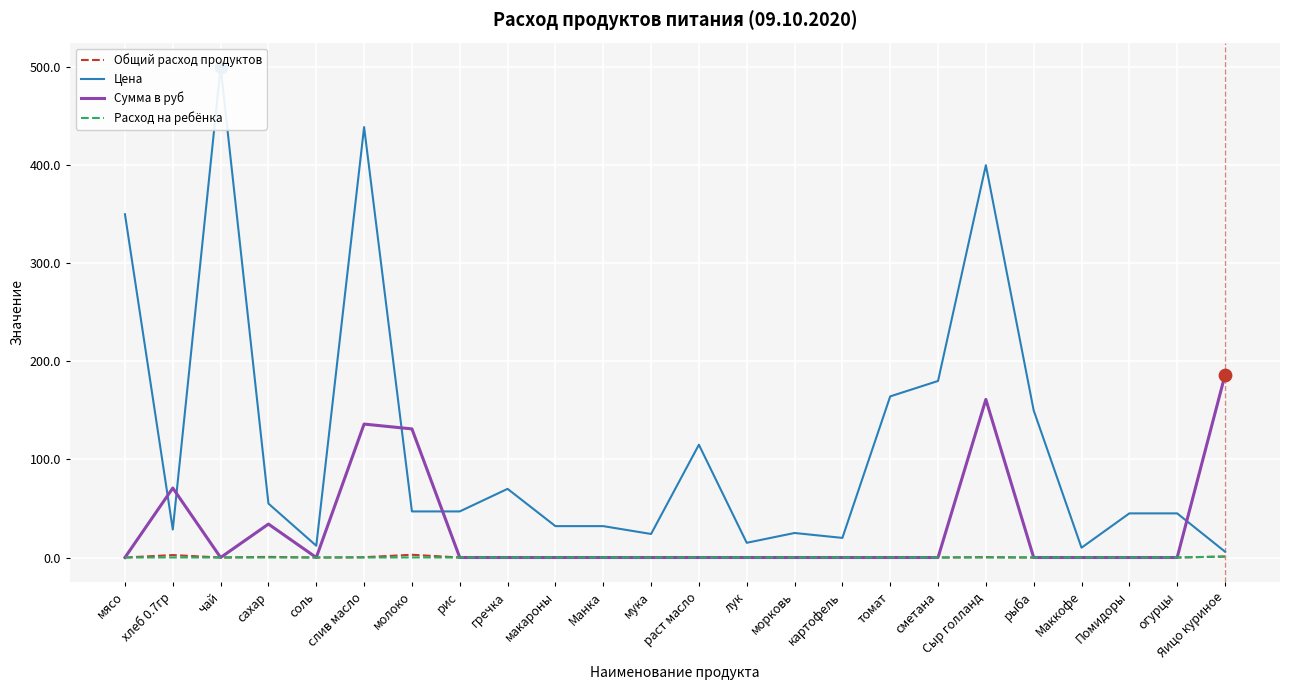

What is the total value across all series at Помидоры?

45.0